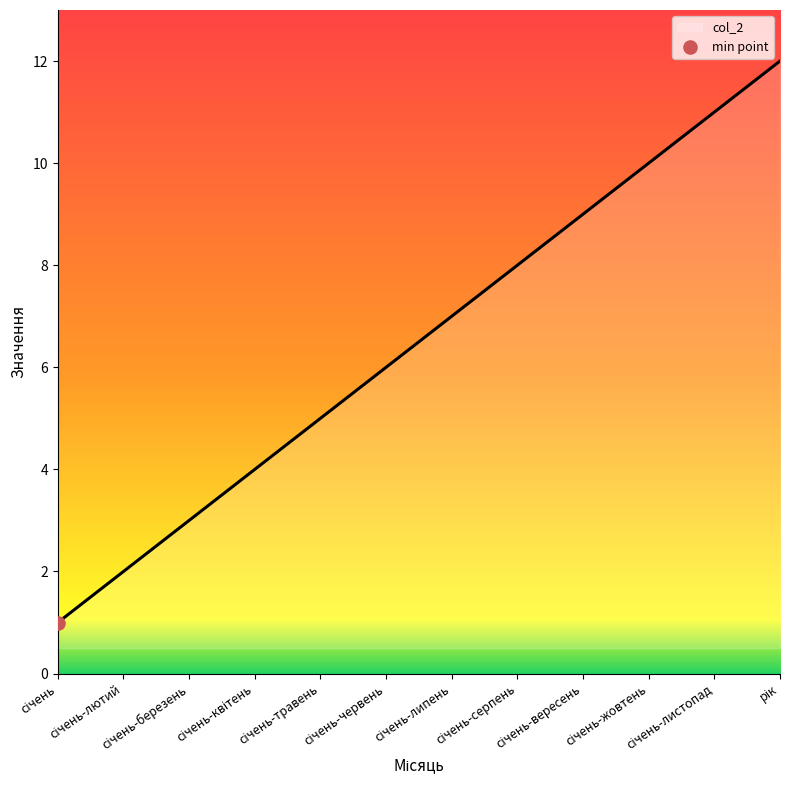

What is the greatest value displayed?

12